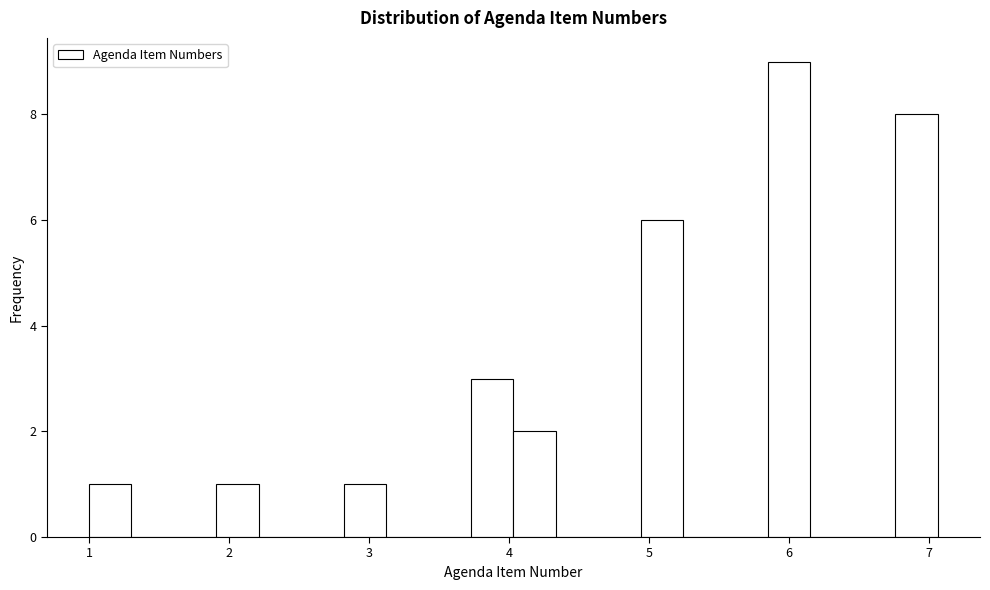

Around what value on the x-axis is the tallest bar? Give the approximate position of its centre, as read against the axis.

6.0